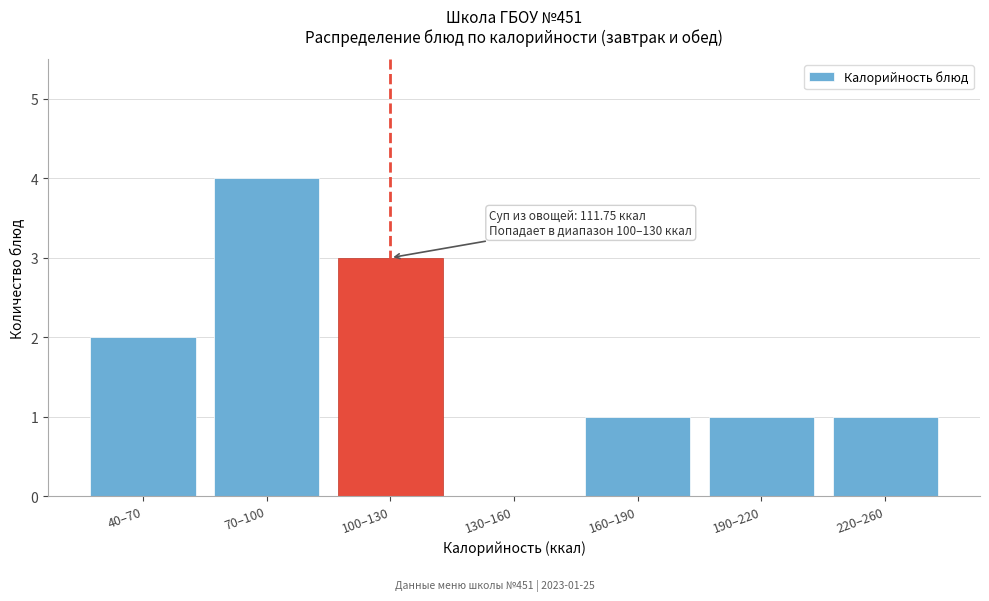

Reading left to right, list all the values displayed in this chart.

40–70=2	70–100=4	100–130=3	130–160=0	160–190=1	190–220=1	220–260=1